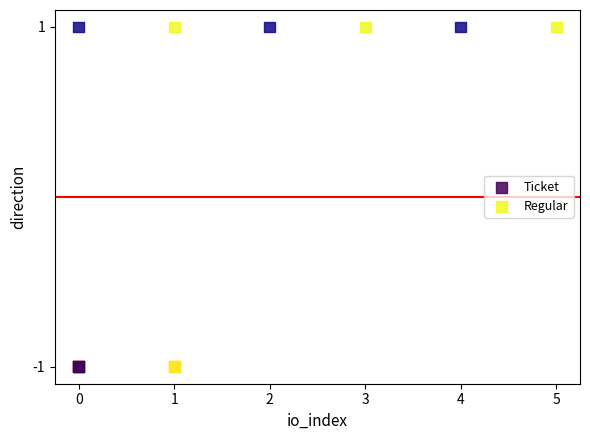

Which series reaches the maximum Y coordinate?

Regular